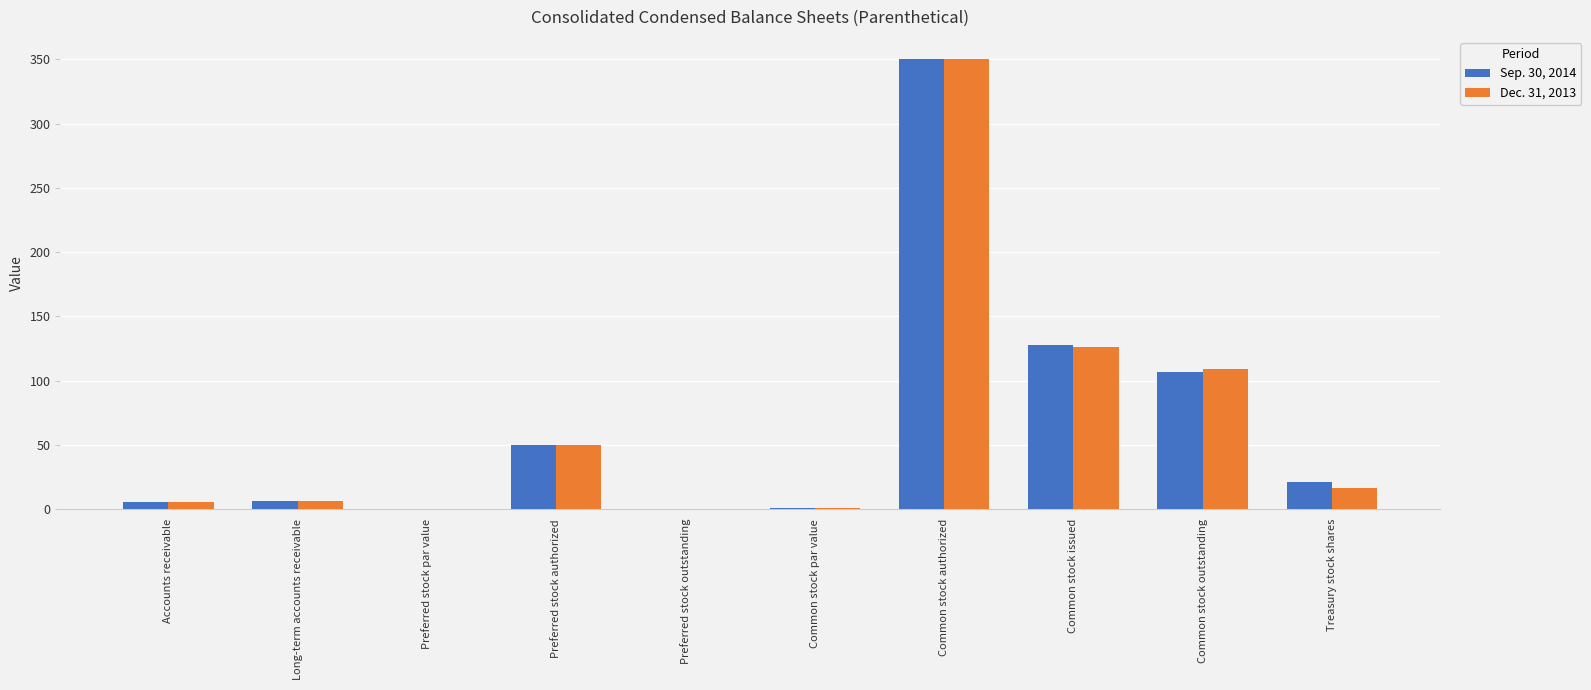

At which label is Sep. 30, 2014 closest to 175?

Common stock issued